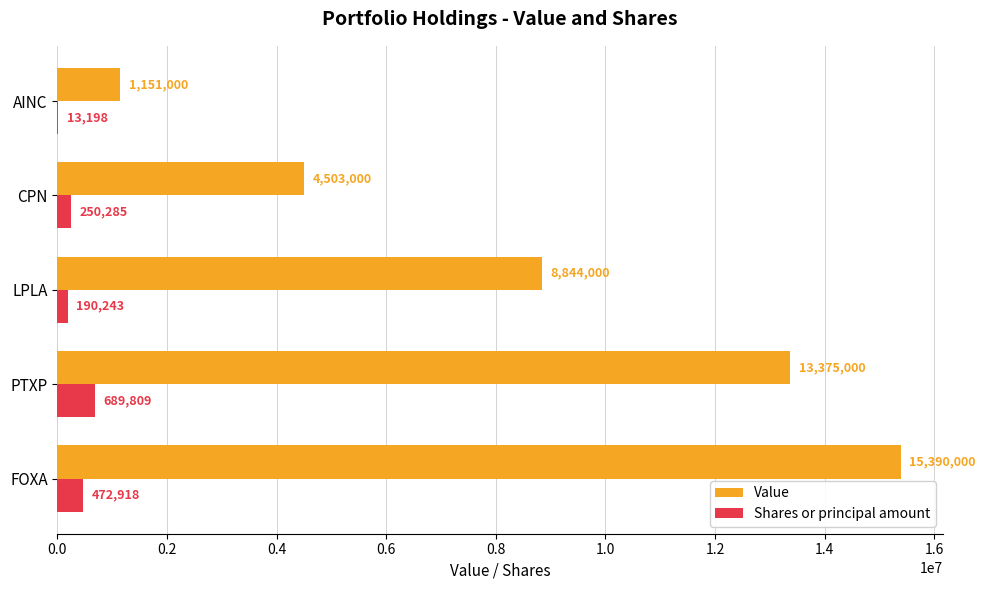

What is the sum of the Shares or principal amount values at AINC and PTXP?

703007